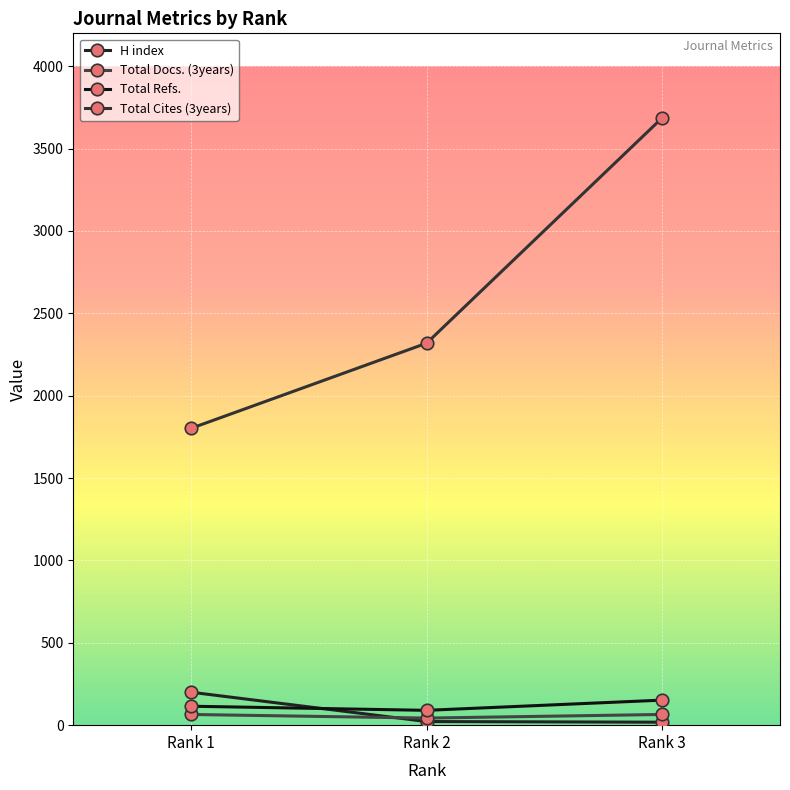

What is the lowest value of the Total Refs. series?

90